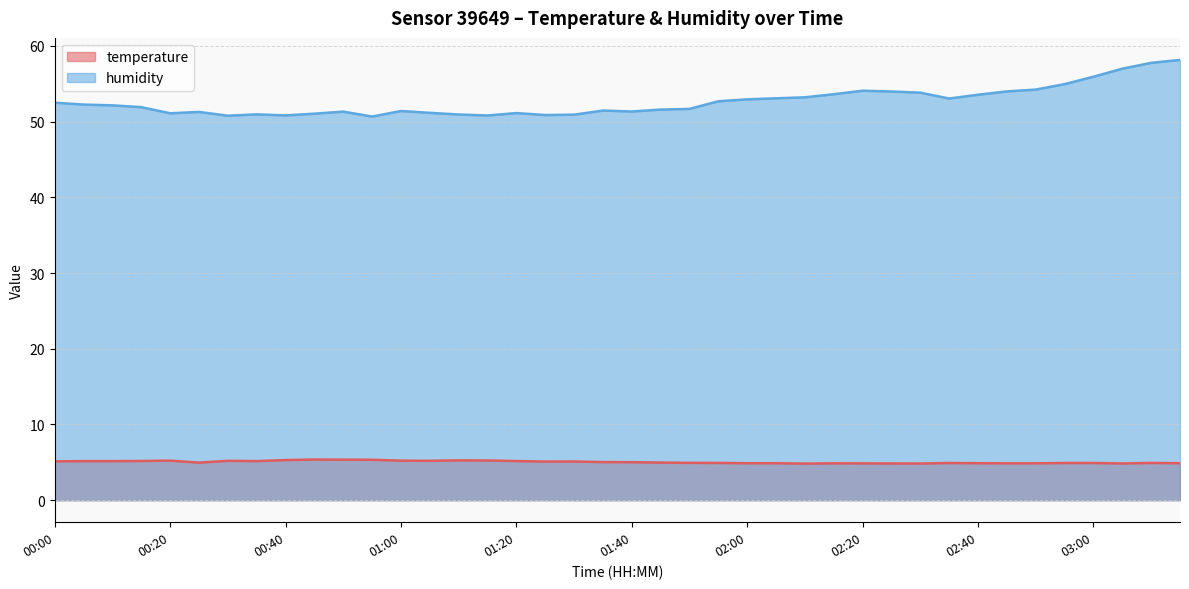

What is the sum of the temperature values at 01:25 and 01:30?

10.2